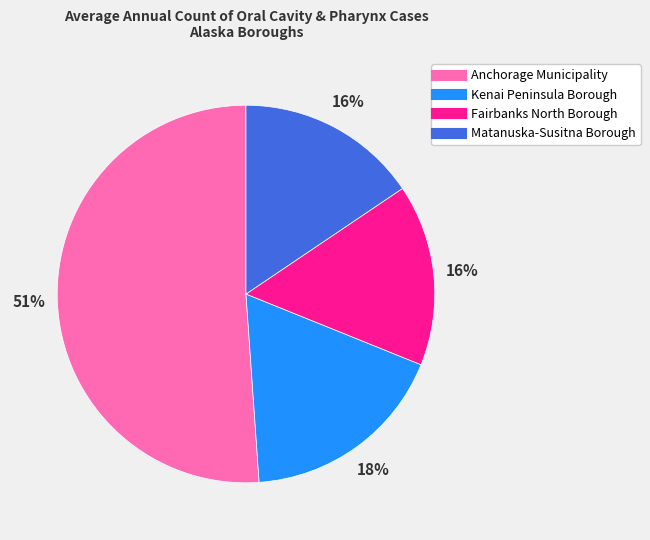

To the nearest percent, what is the average slice percentage?

25%